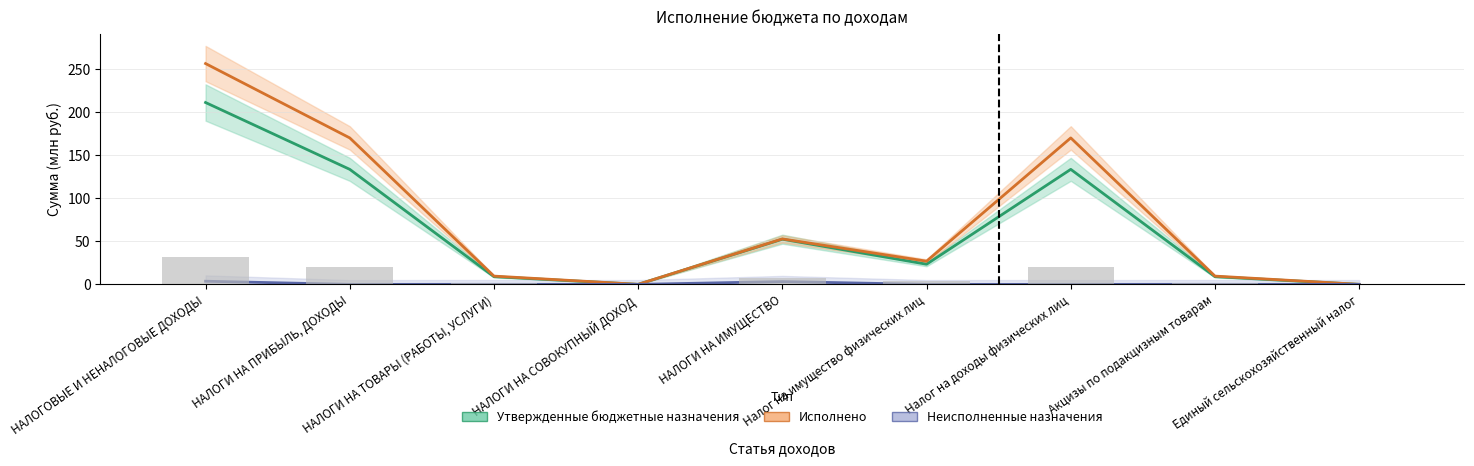

What is the difference between the highest and lowest values at НАЛОГИ НА ПРИБЫЛЬ, ДОХОДЫ?

170.4